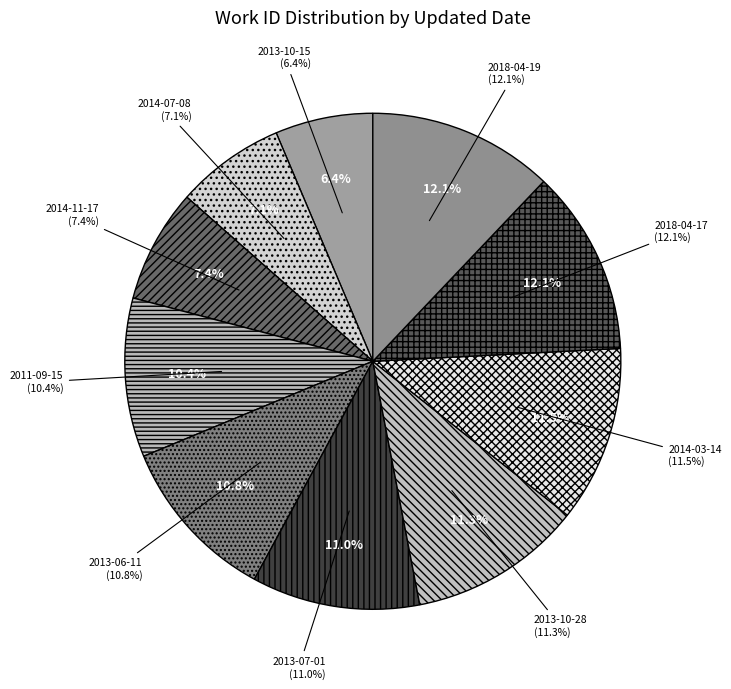

What portion of the pie excludes 2018-04-19?

87.9%